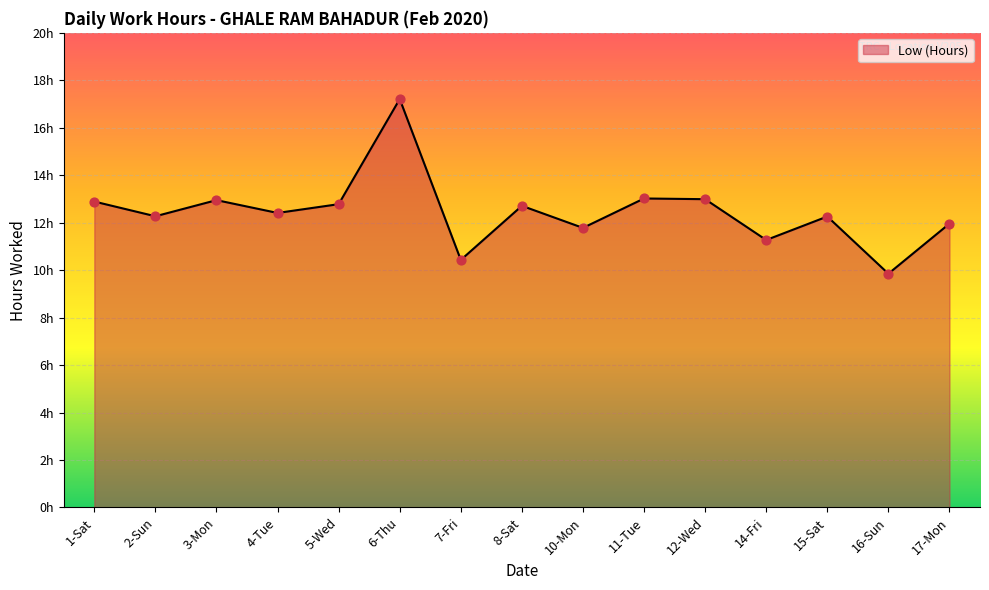

Between 10-Mon and 7-Fri, which is larger?

10-Mon